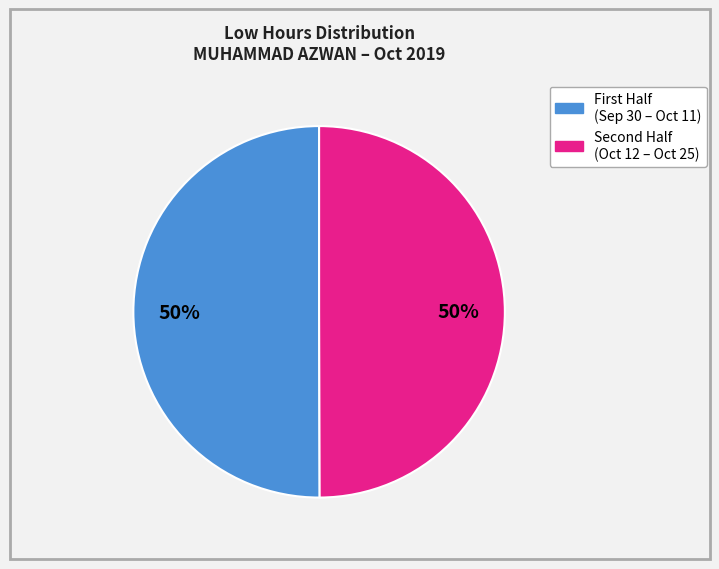

To the nearest percent, what is the average slice percentage?

50%